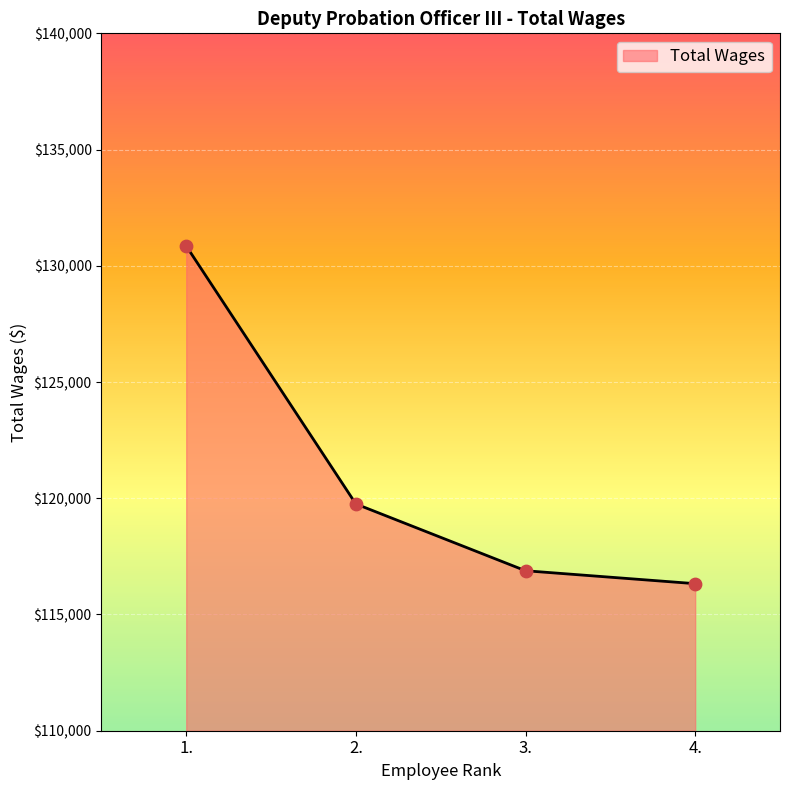

What is the change in value from 2. to 4.?

-3429